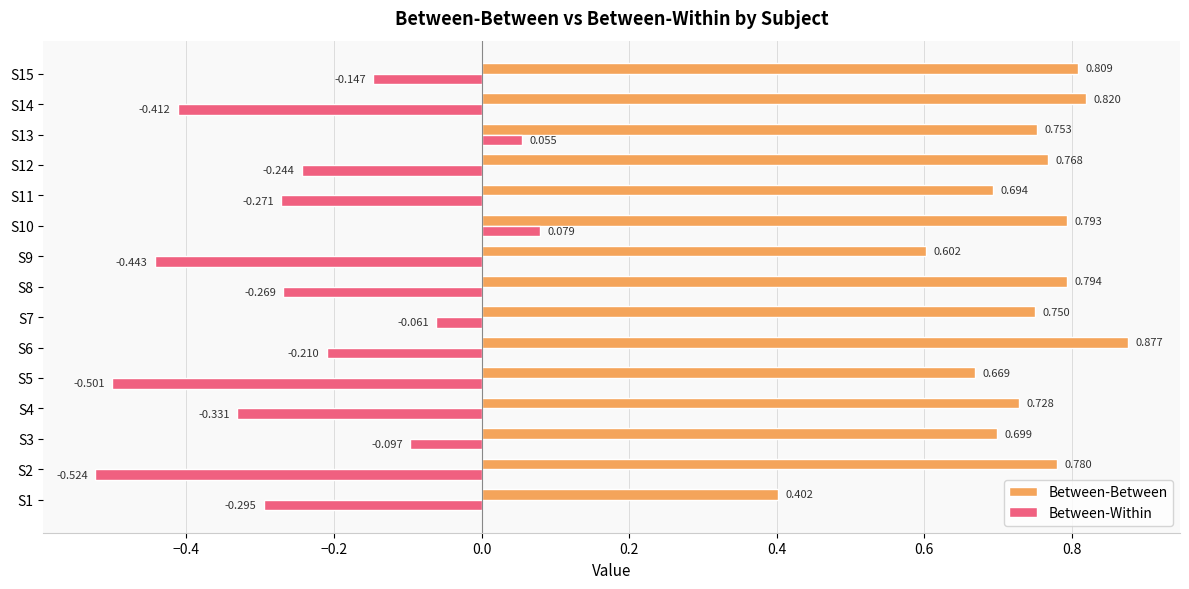

List the series in order of their peak value, highest first.

Between-Between, Between-Within